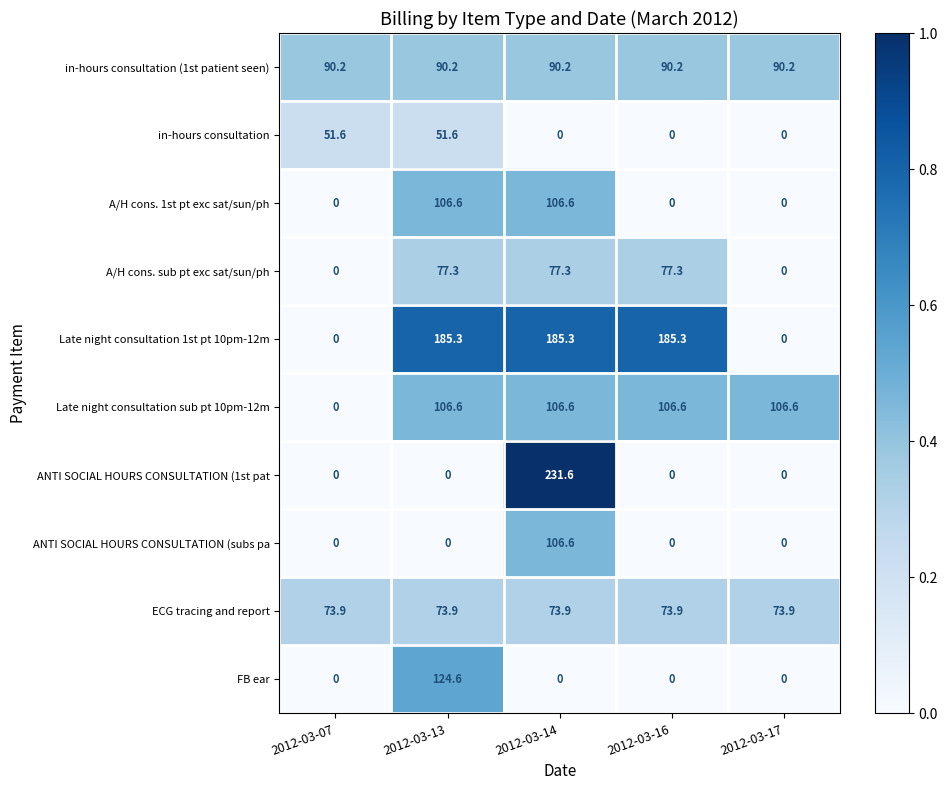

What is the difference between the highest and lowest values at 2012-03-17?

106.6